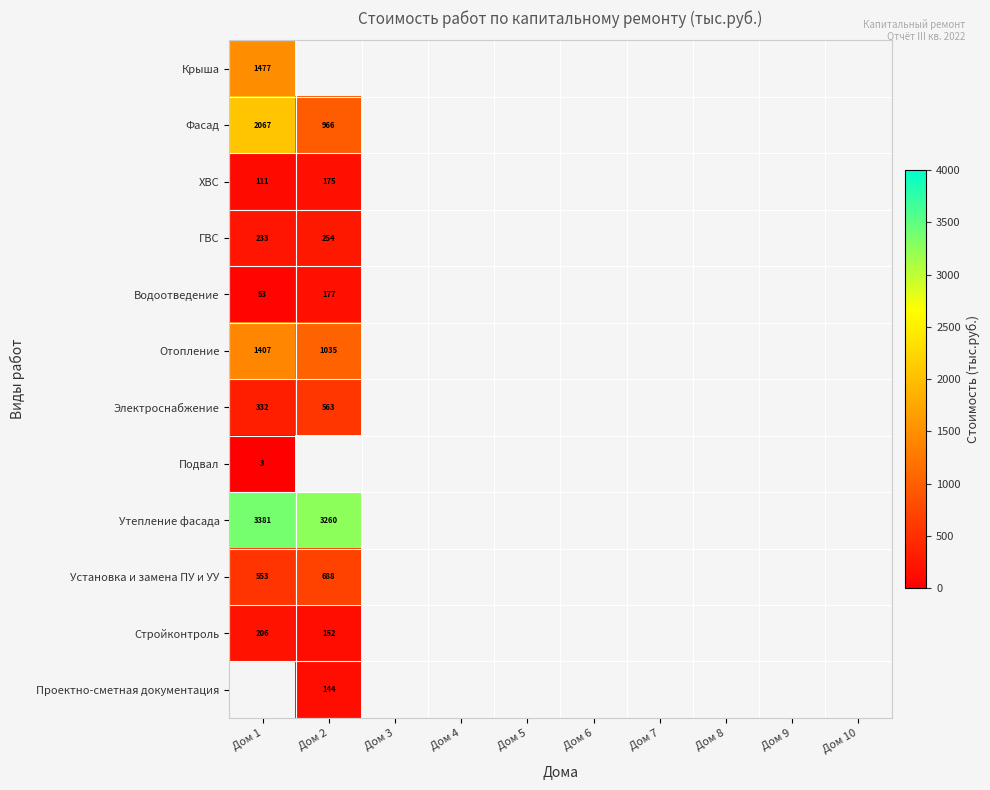

What is the greatest value displayed?

3380.9